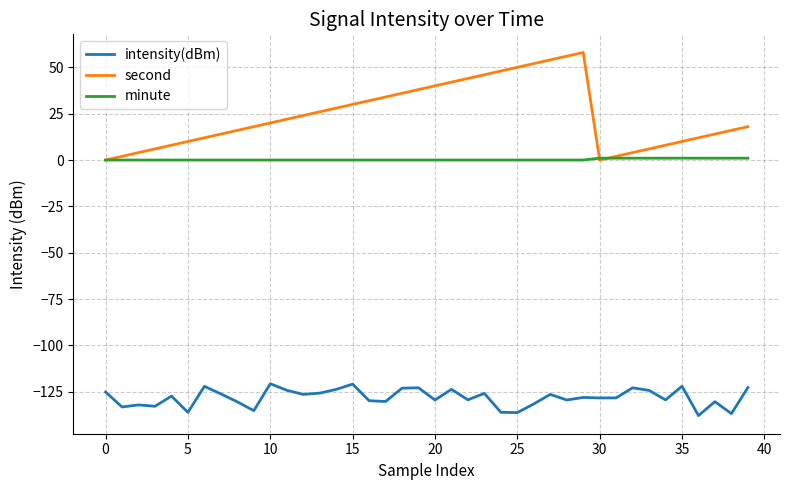

What is the difference between the maximum and minimum values in the intensity(dBm) series?

17.2